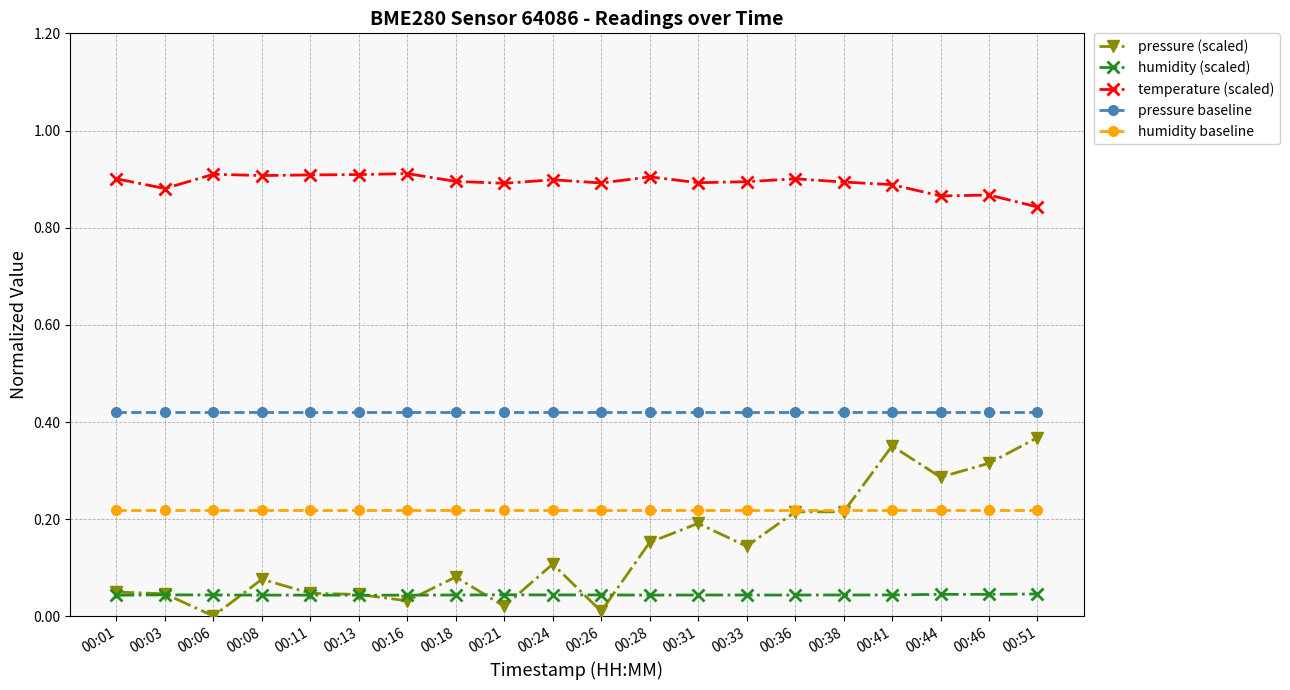

Which series changed the most between 00:18 and 00:46?

pressure (scaled)